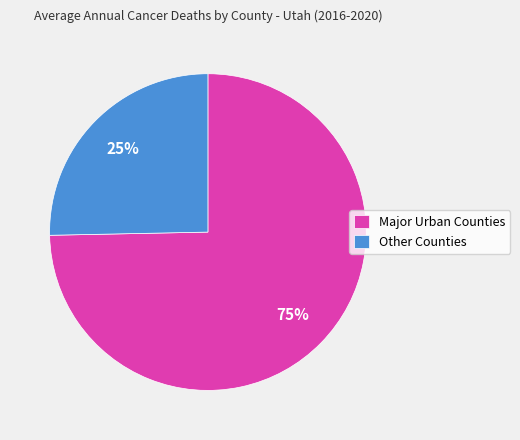

Between Major Urban Counties and Other Counties, which is larger?

Major Urban Counties